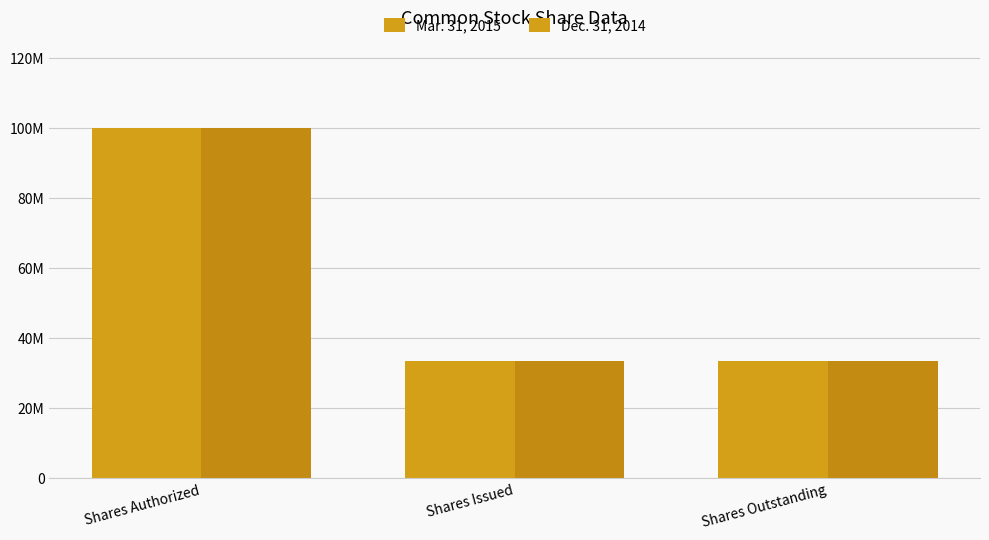

Is it true that Dec. 31, 2014 equals 7615186 at Shares Outstanding?

False